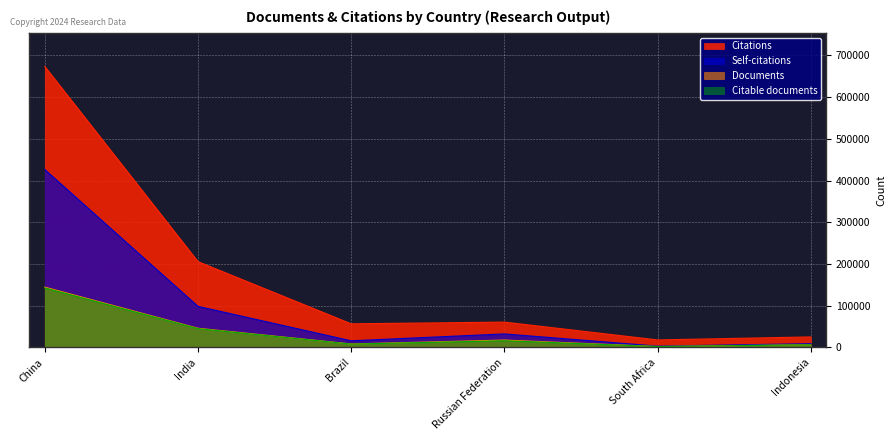

What are all the series names shown in the legend?

Citations, Self-citations, Documents, Citable documents